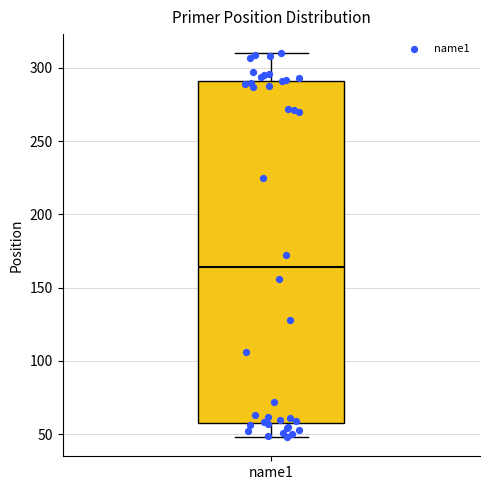

Transcribe this box plot: give where the median line is, the range the box spans, and where the two whiskers end, as read against the y-axis. The values are not printed on the chart, so give them approximately, as read against the axis.

median 165, box 60 to 290, whiskers 50 to 310